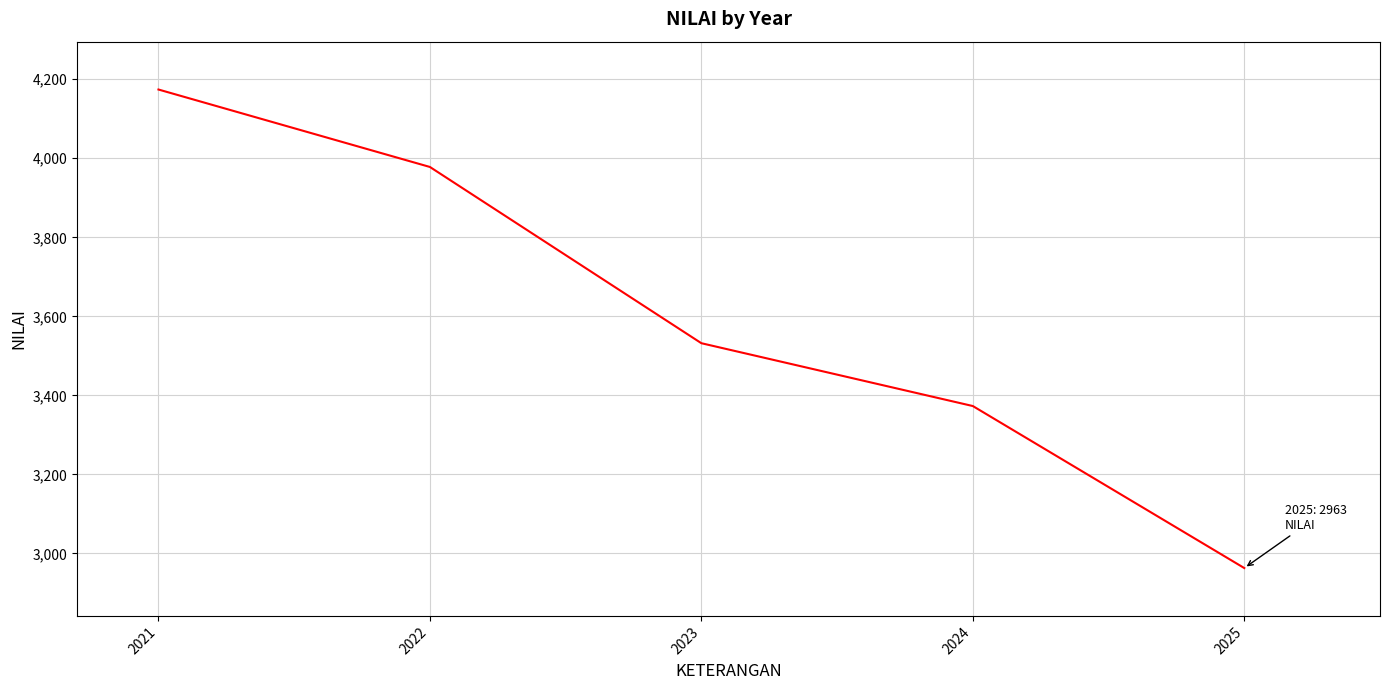

What is the change in value from 2023 to 2024?

-159